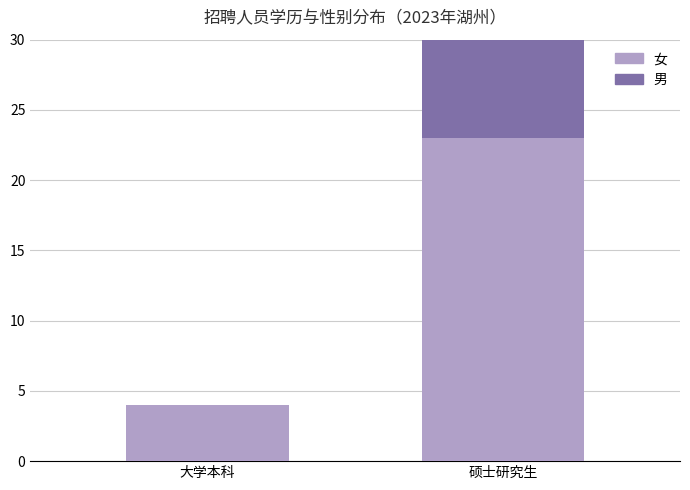

What is the sum of the 女 values at 大学本科 and 硕士研究生?

27